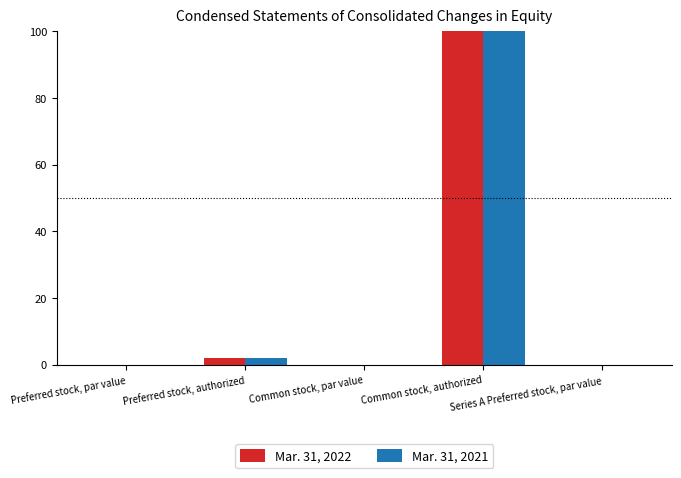

Where is Mar. 31, 2022 nearest to the value 50?

Preferred stock, authorized